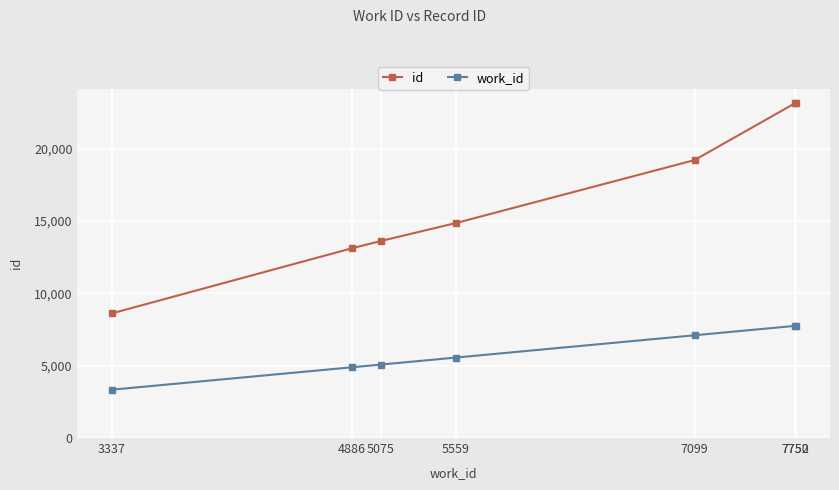

At which label does id reach its minimum?

3337